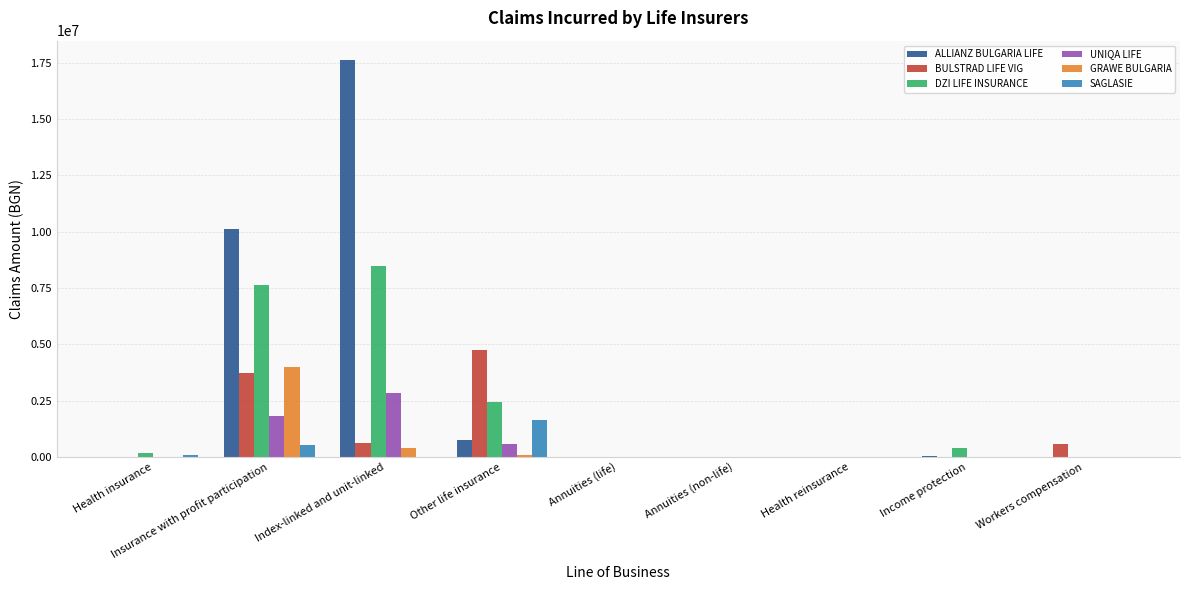

Count the number of data series in this chart.

6